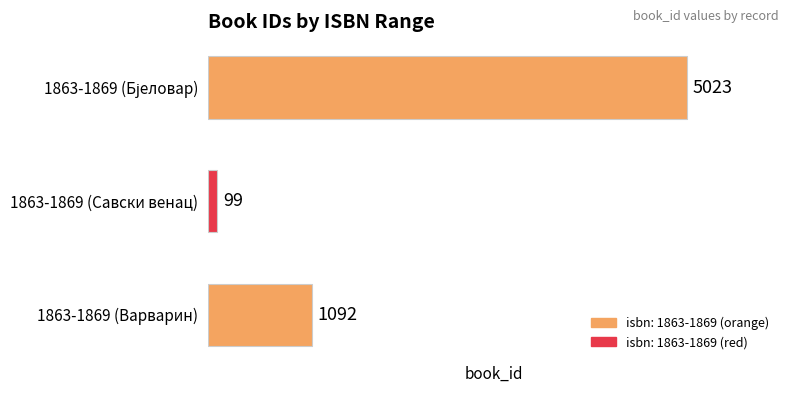

What is the smallest value displayed?

99